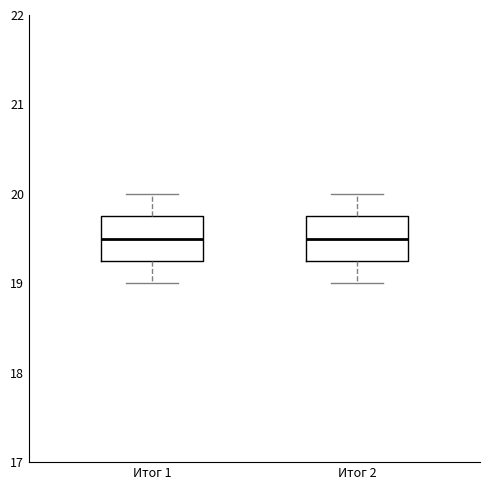

Reading left to right, transcribe this box plot: for each box, give where its median line is, the range the box spans, and where its two whiskers end, as read against the y-axis. The values are not printed on the chart, so give them approximately, as read against the axis.

Итог 1: median 19.5, box 19.3 to 19.8, whiskers 19.0 to 20.0
Итог 2: median 19.5, box 19.3 to 19.8, whiskers 19.0 to 20.0